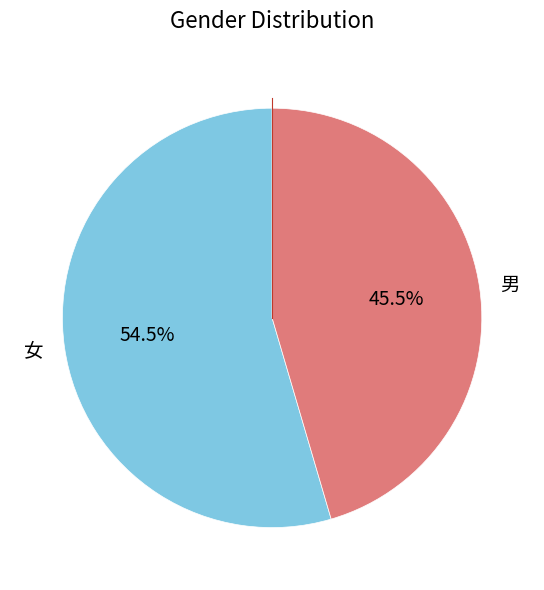

Which slice is the smallest?

男